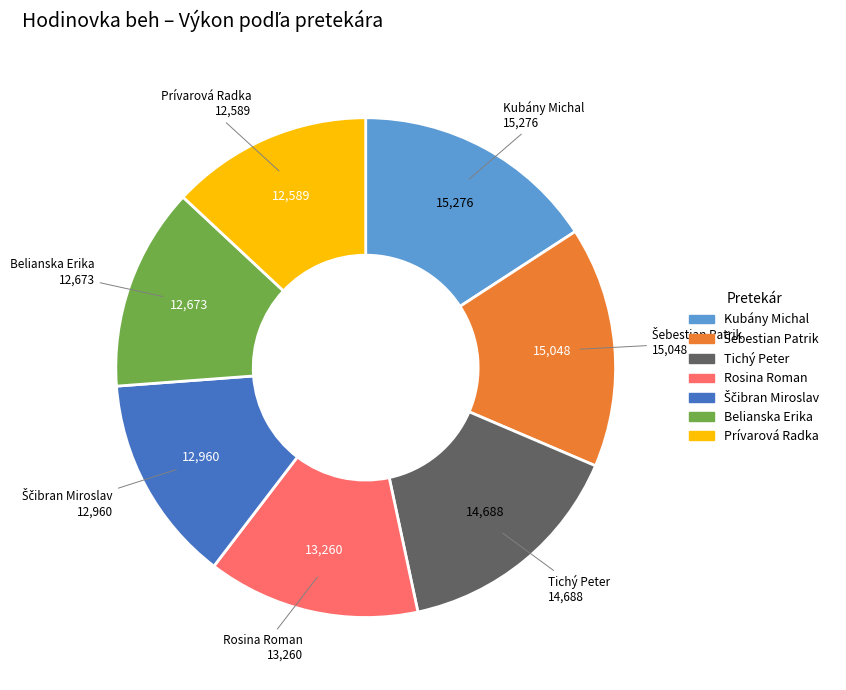

Count the number of slices in the pie.

7